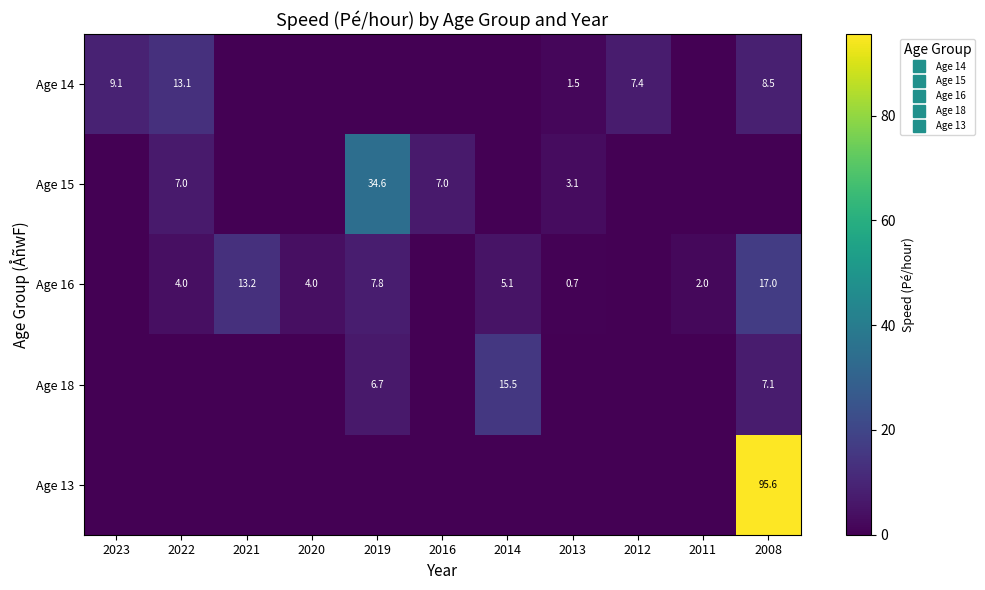

Count the number of data series in this chart.

5